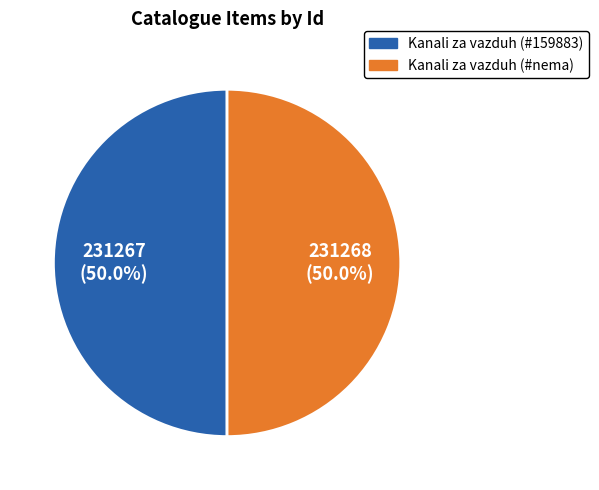

How much of the chart is everything except Kanali za vazduh (#nema)?

50.0%